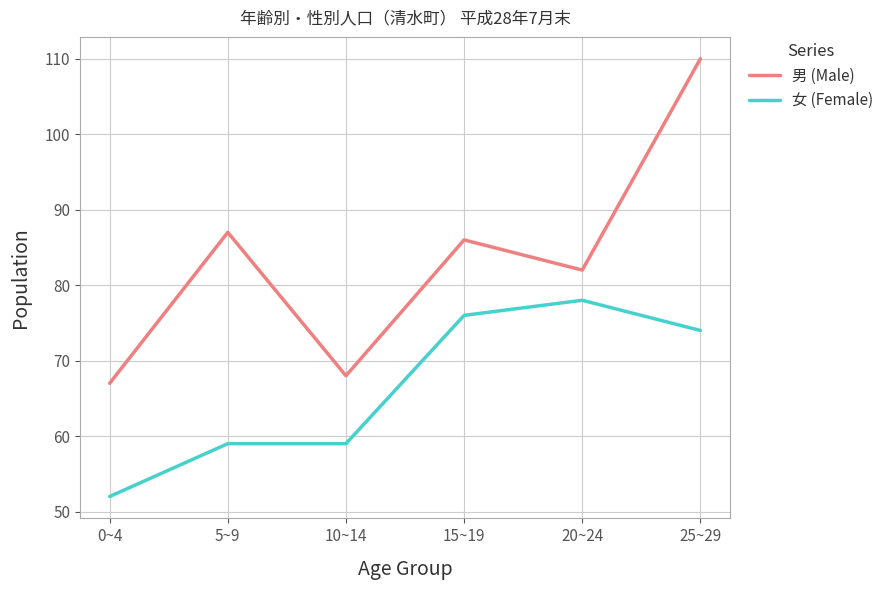

Reading left to right, transcribe all the data shown in this chart.

男 (Male): 67	87	68	86	82	110
女 (Female): 52	59	59	76	78	74